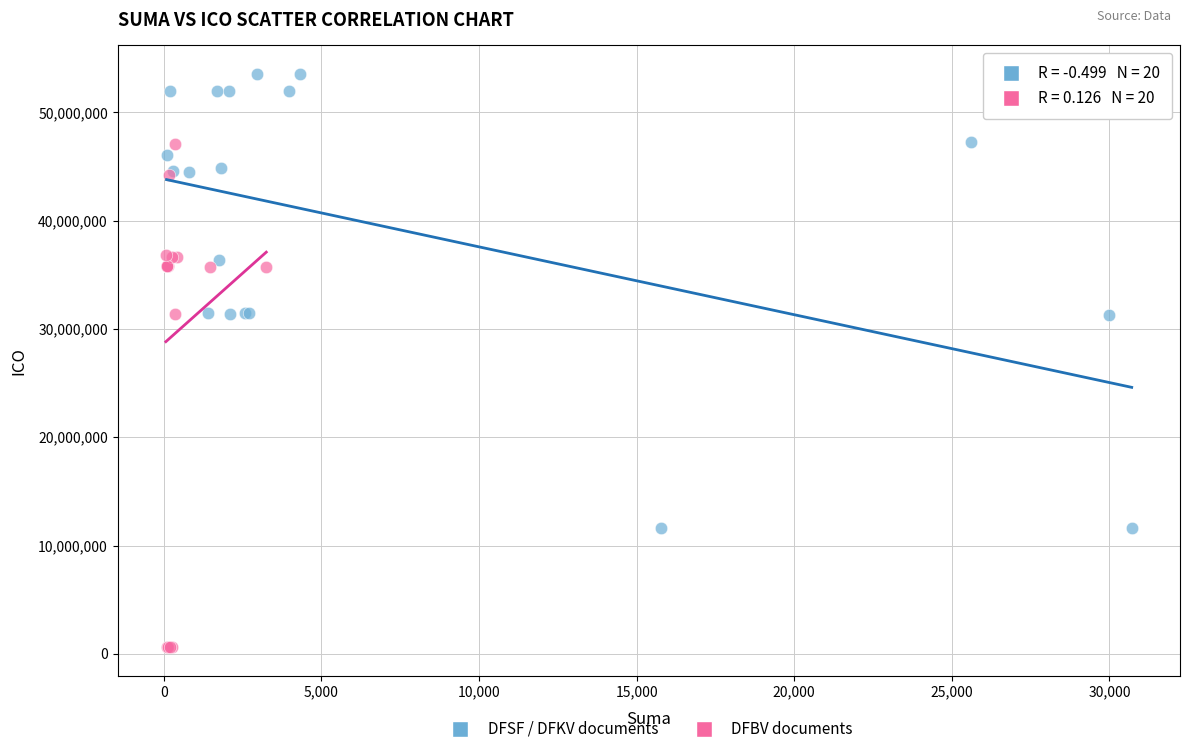

Which series has the largest Y range (max minus min)?

DFBV documents